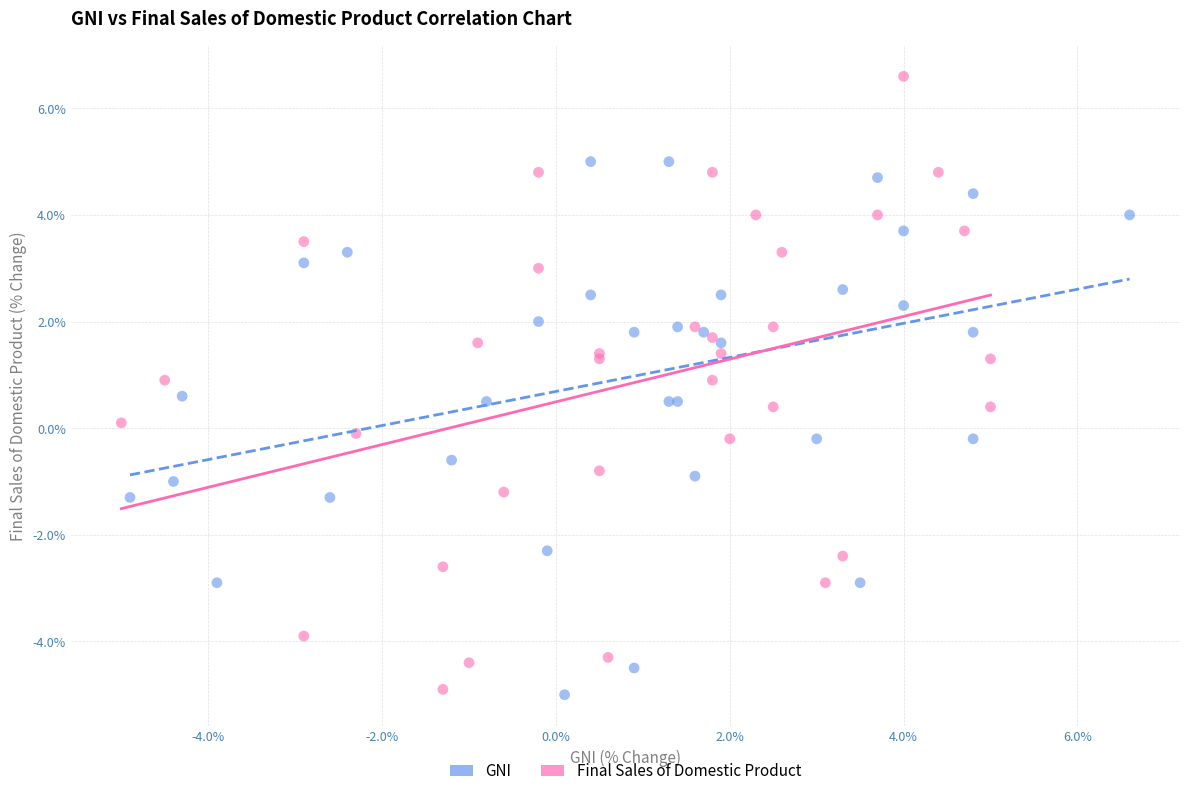

Which series contains the highest Y value?

Final Sales of Domestic Product